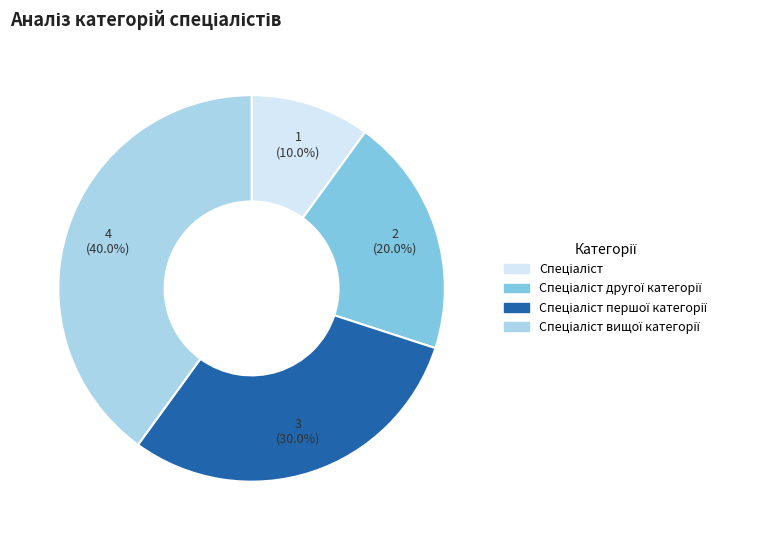

Is there a majority slice in this chart?

No